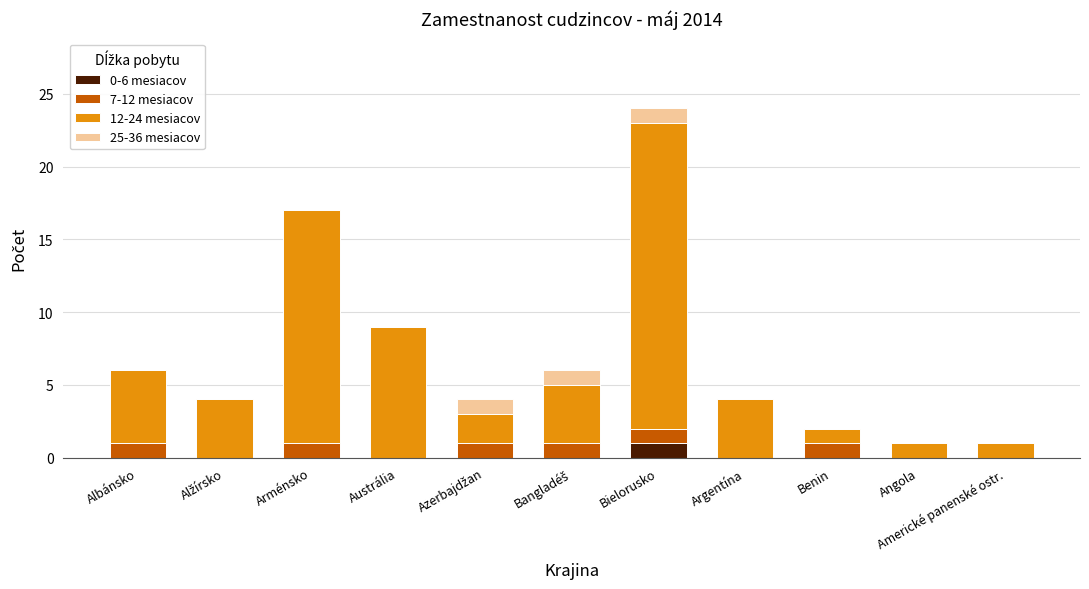

What is the total value across all series at Americké panenské ostr.?

1